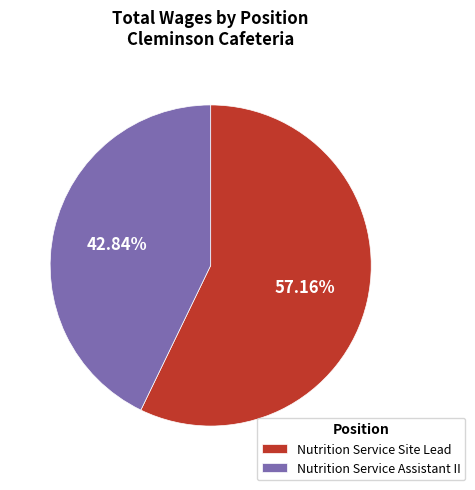

To the nearest percent, what percentage of the pie is Nutrition Service Site Lead?

57%